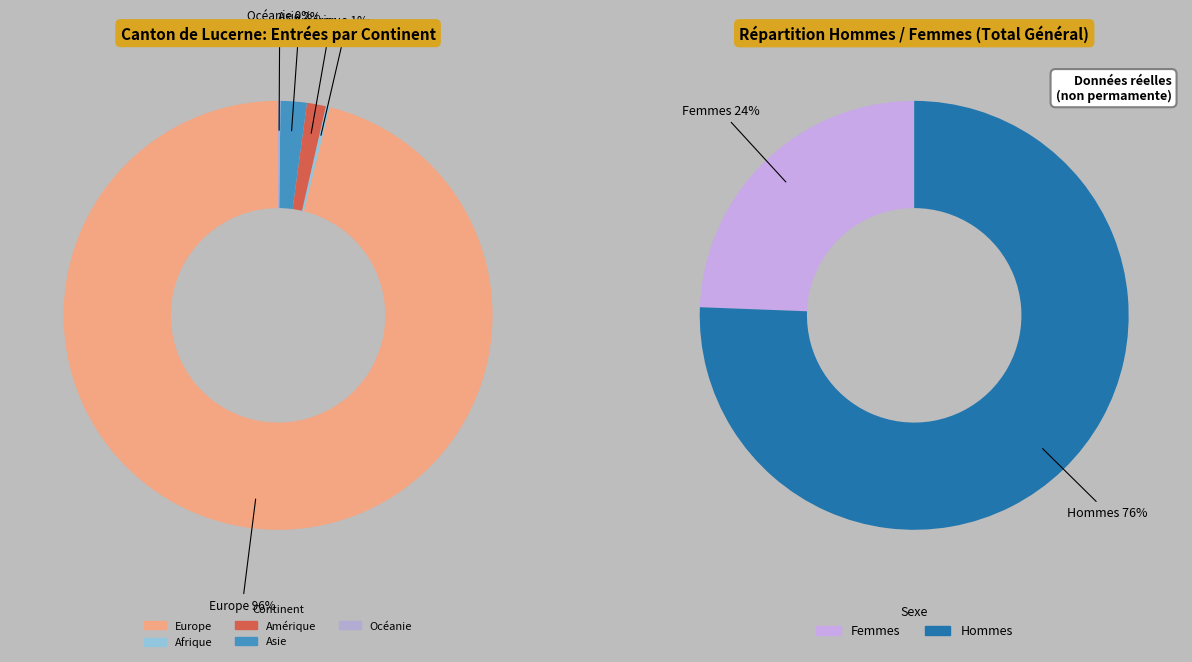

How many slices are in this pie chart?

5